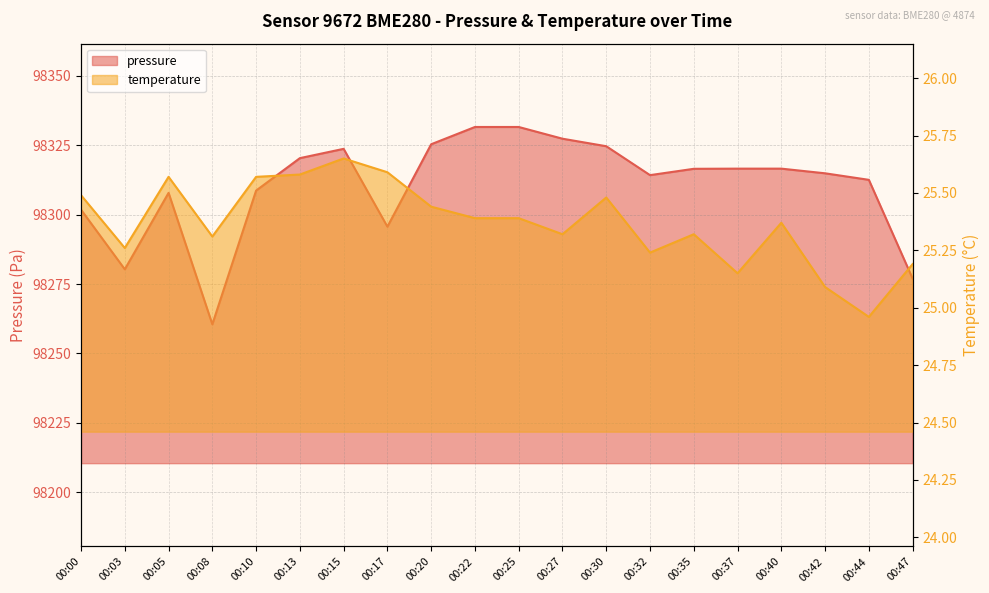

The value of pressure at 00:13 is 98320.3. True or false?

True